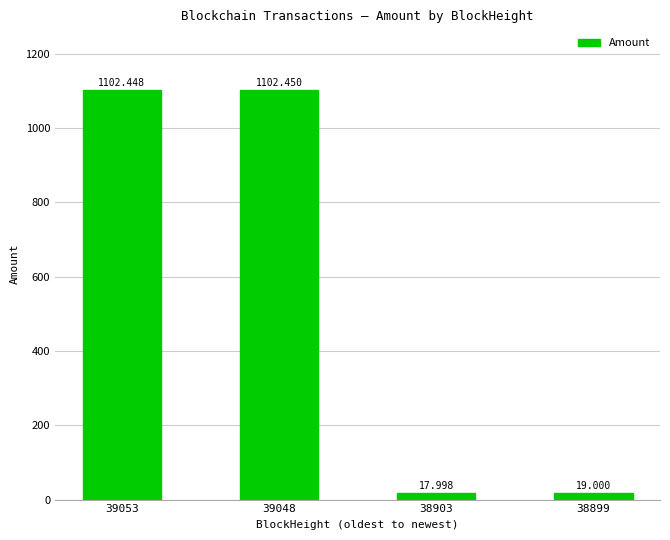

Rank the categories by value from highest to lowest.

39048, 39053, 38899, 38903